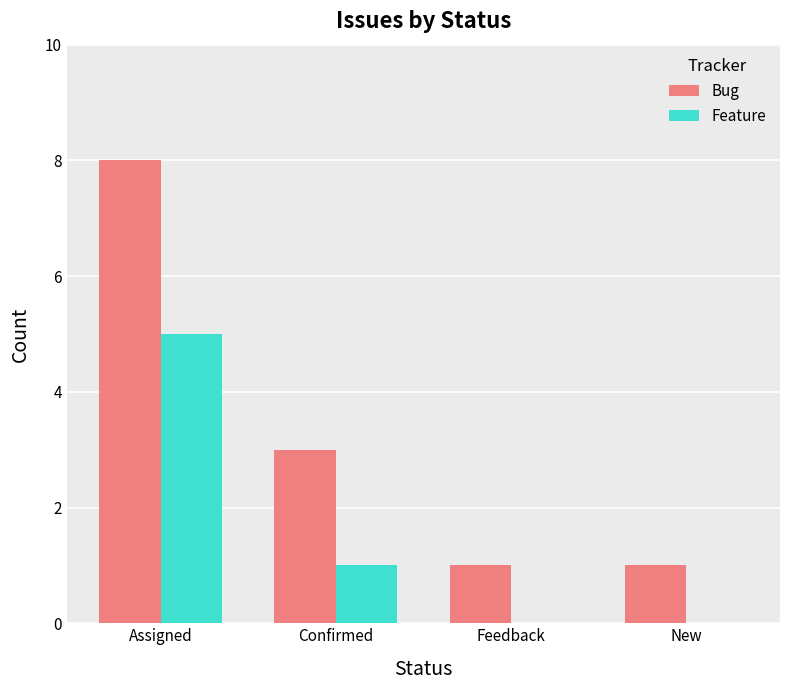

Which label corresponds to the largest value in the chart?

Assigned